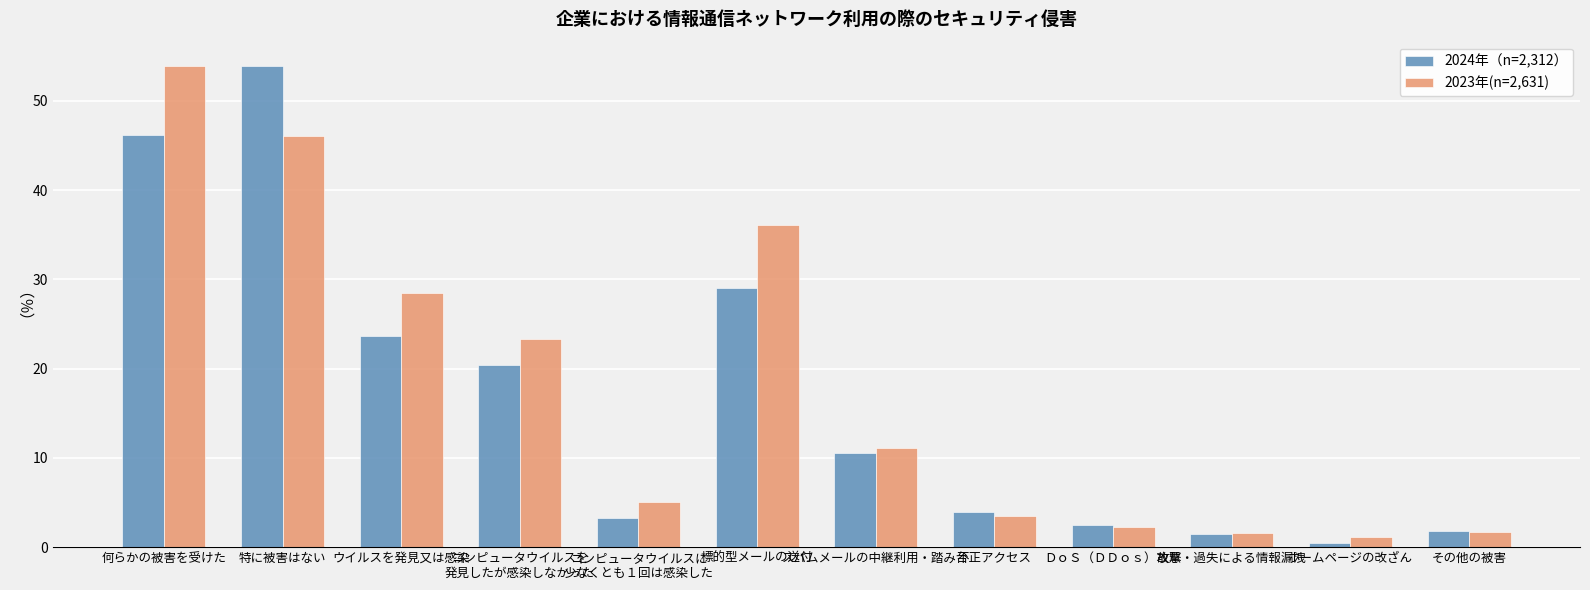

What is the value of the 2024年（n=2,312） bar at the 3rd from the left?

23.6